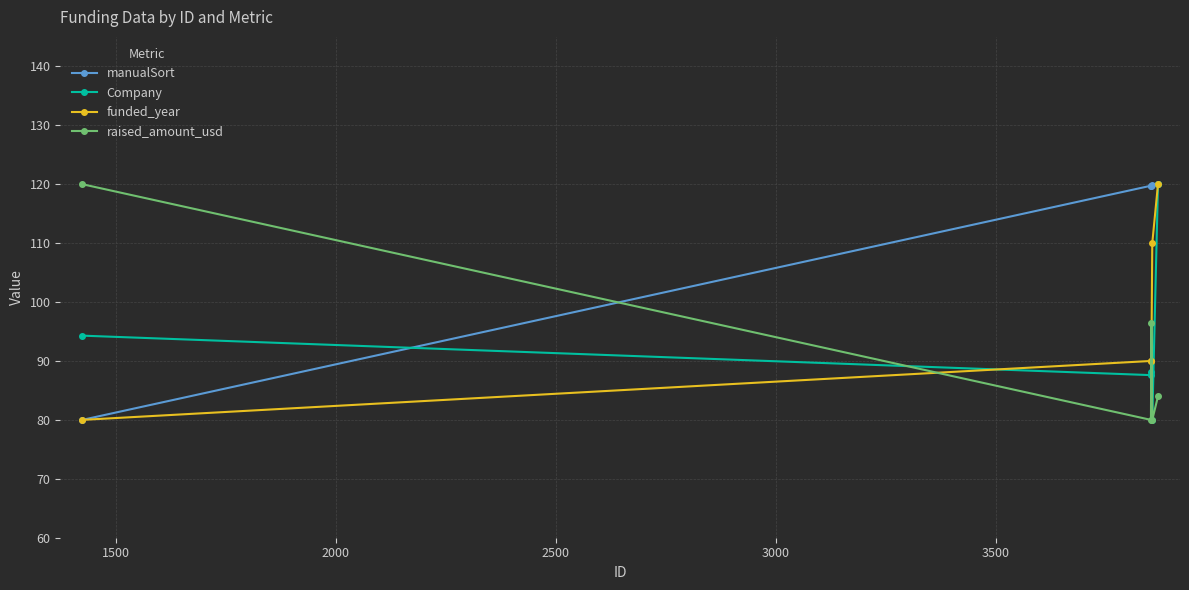

In raised_amount_usd, how many points are higher than both neighbors (excluding endpoints)?

1